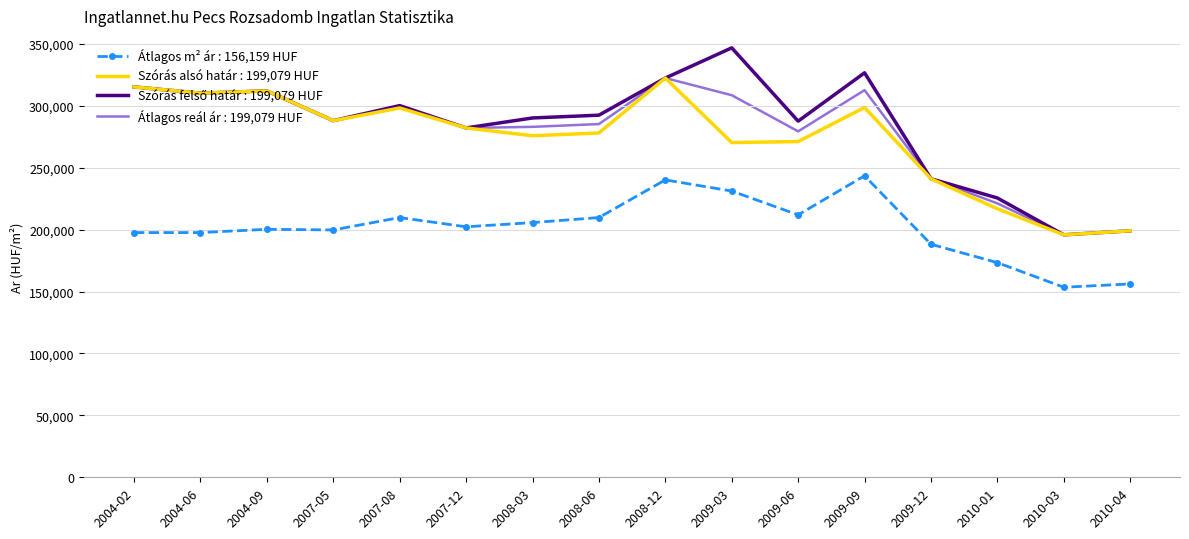

The value of Szórás alsó határ : 199,079 HUF at 2007-05 is 288047. True or false?

True